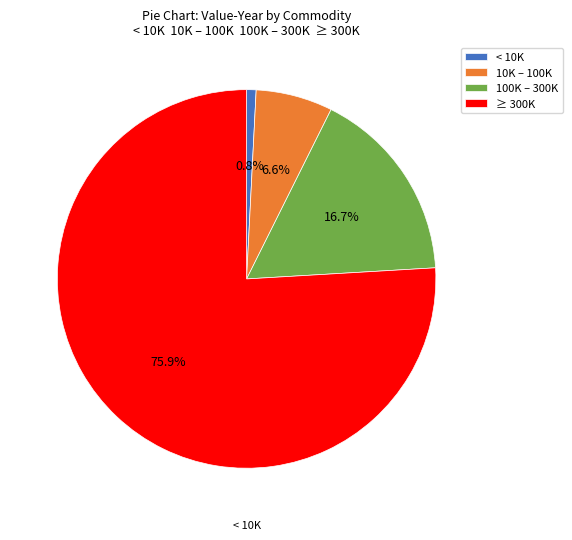

Does any single category account for the majority?

Yes